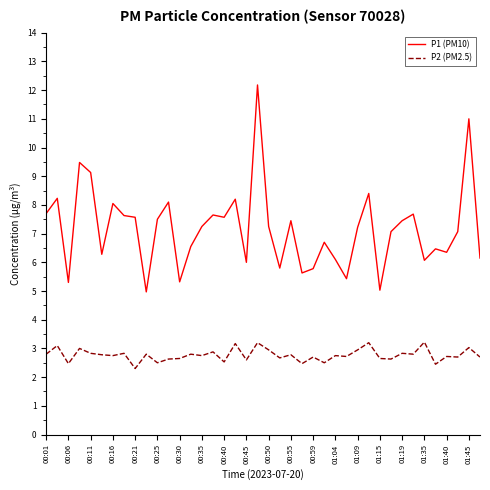

Which series has the largest total across all categories?

P1 (PM10)